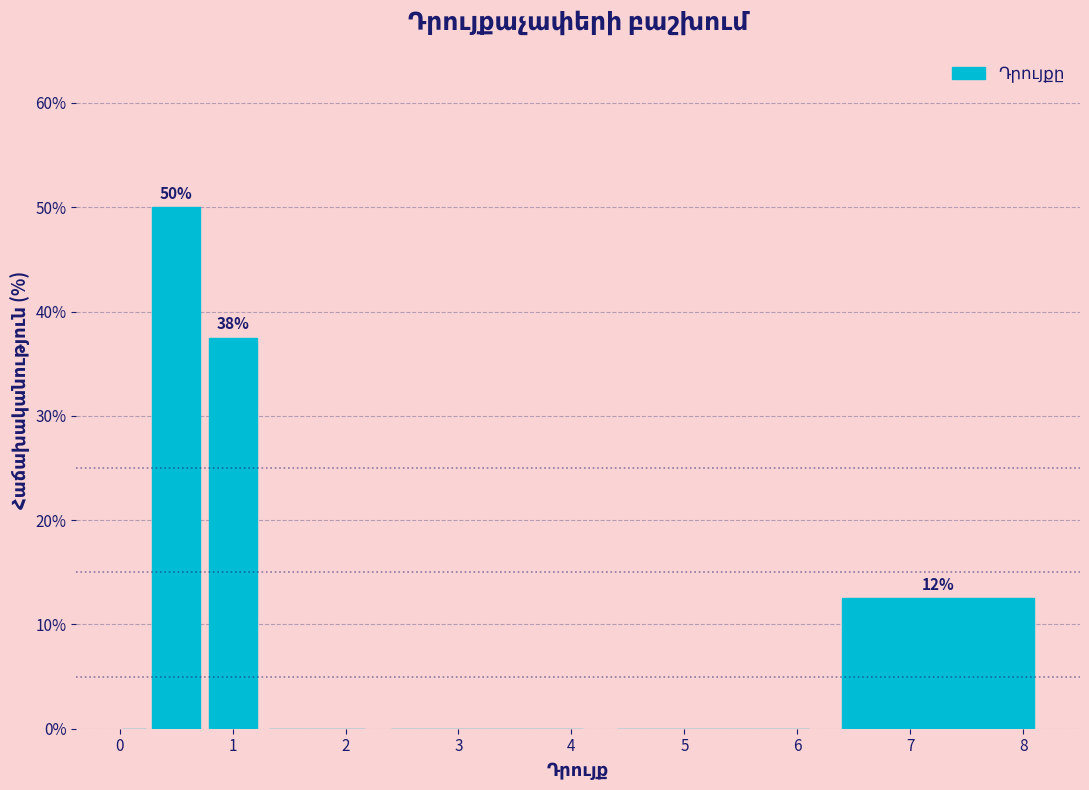

Around what value on the x-axis is the tallest bar? Give the approximate position of its centre, as read against the axis.

0.5